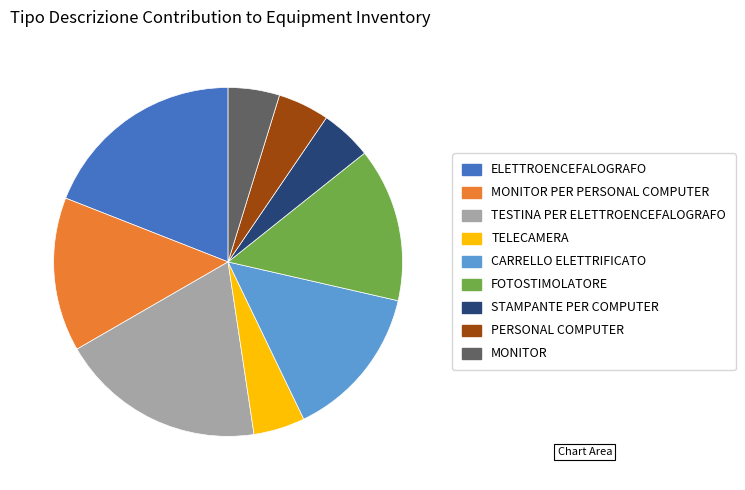

Is there a majority slice in this chart?

No